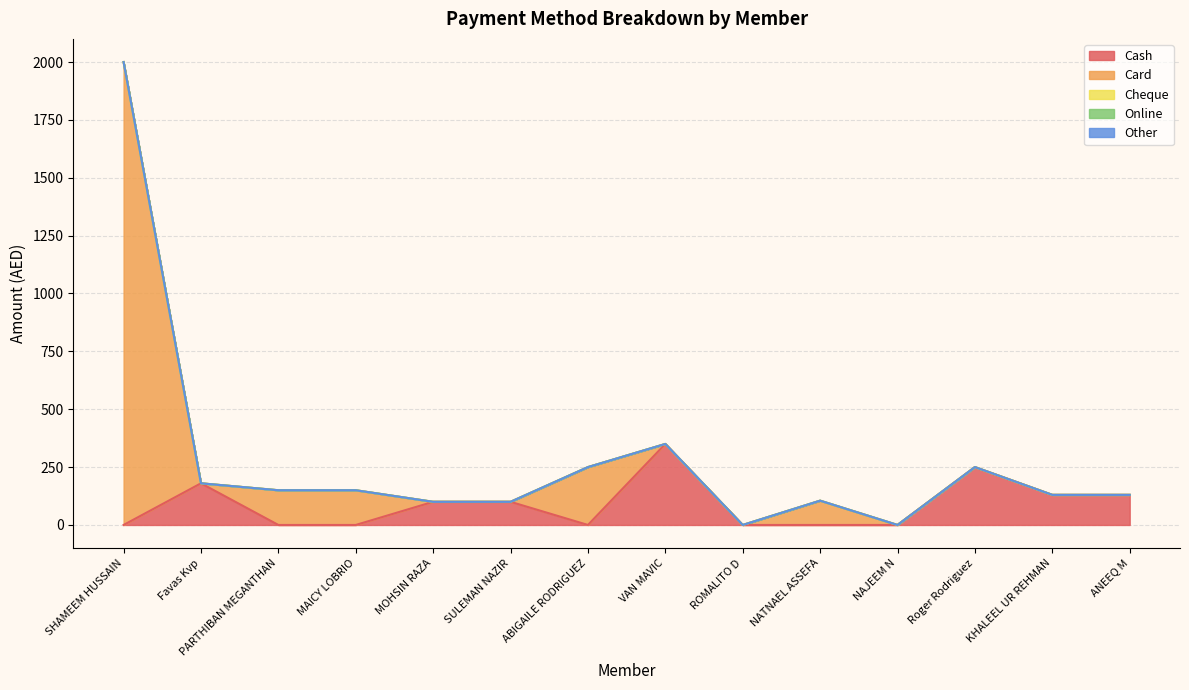

Which has a higher value, PARTHIBAN MEGANTHAN or VAN MAVIC?

VAN MAVIC